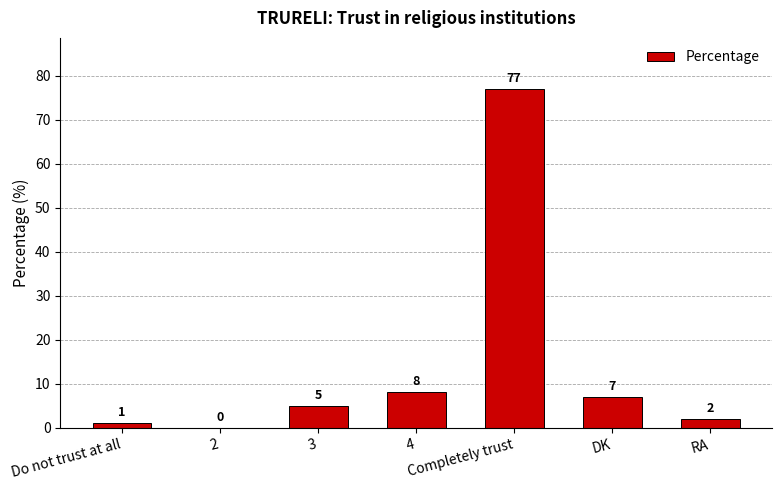

What is the sum of all values?

100